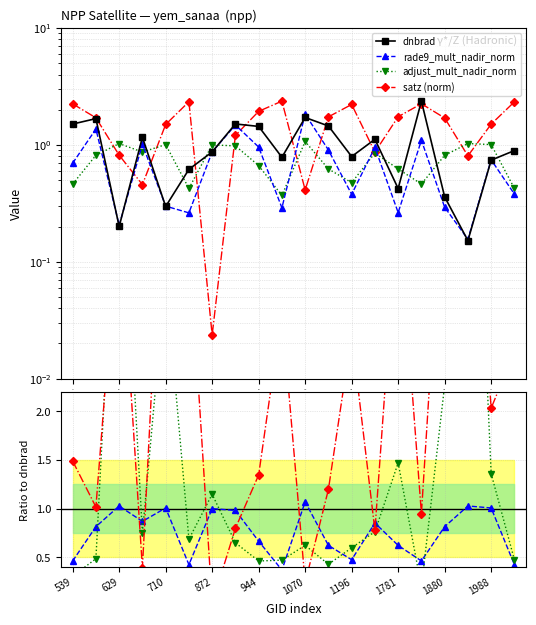

True or false: satz (norm) and rade9_mult_nadir_norm intersect in this chart.

True